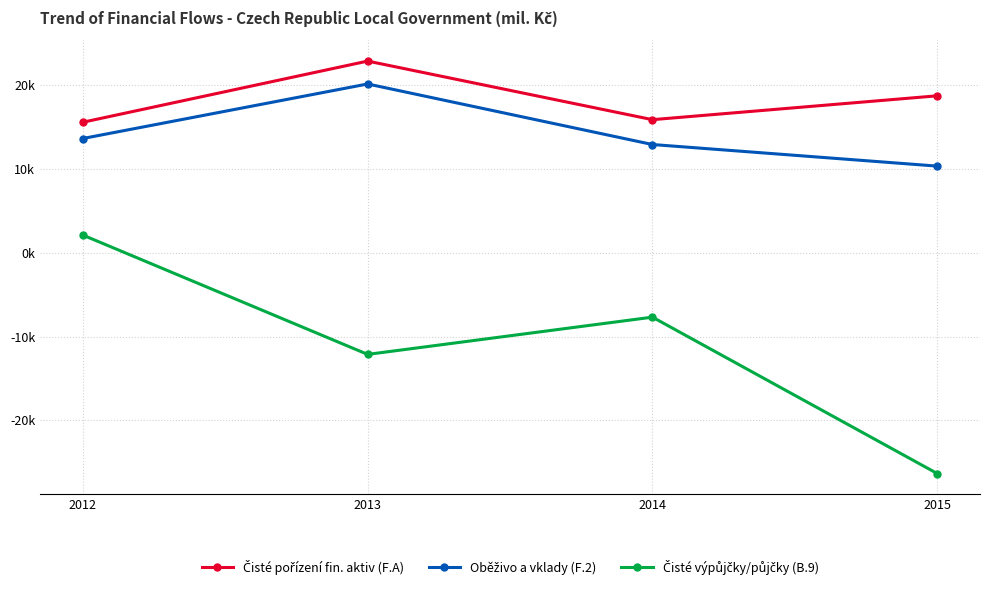

What is the sum of all Oběživo a vklady (F.2) values?

56854